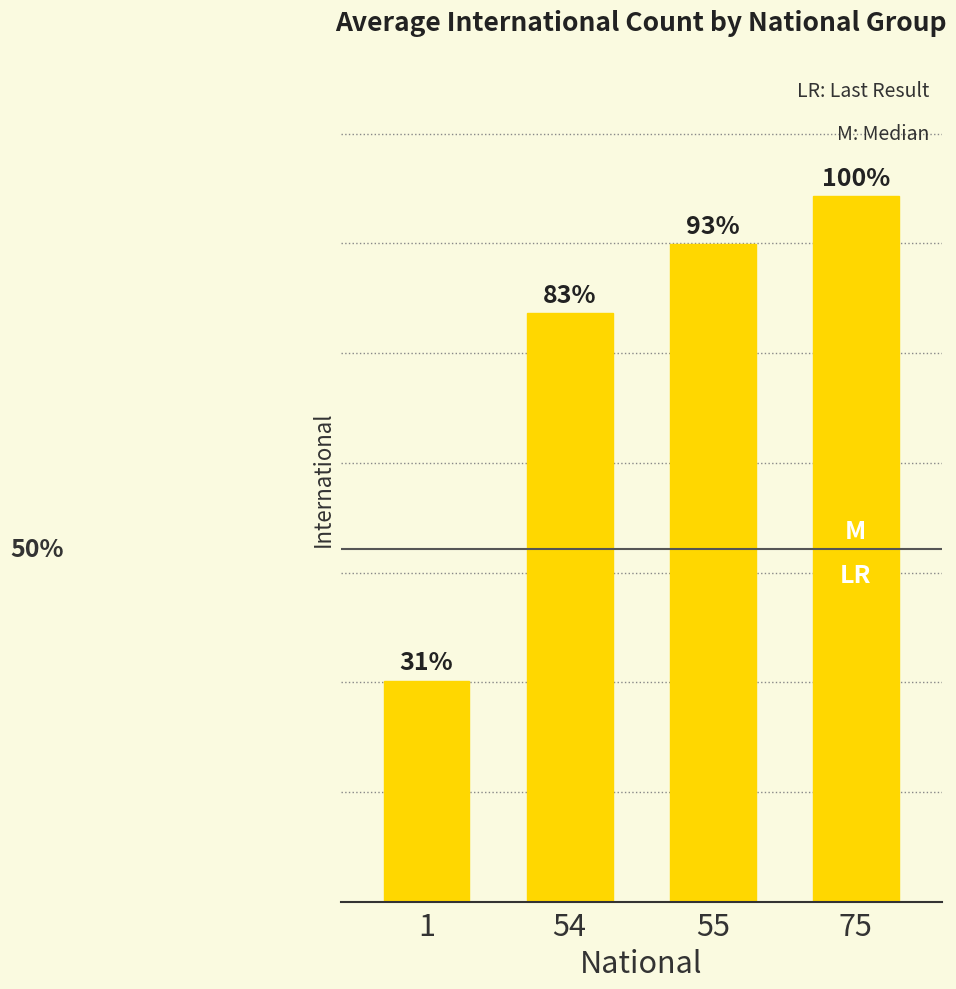

Does the chart contain any negative values?

No